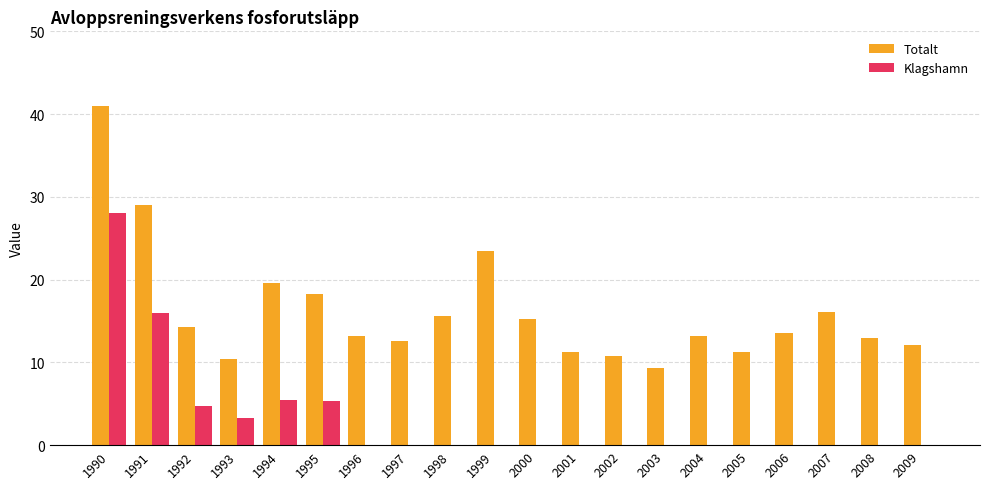

At which category is the sum across all series the highest?

1990